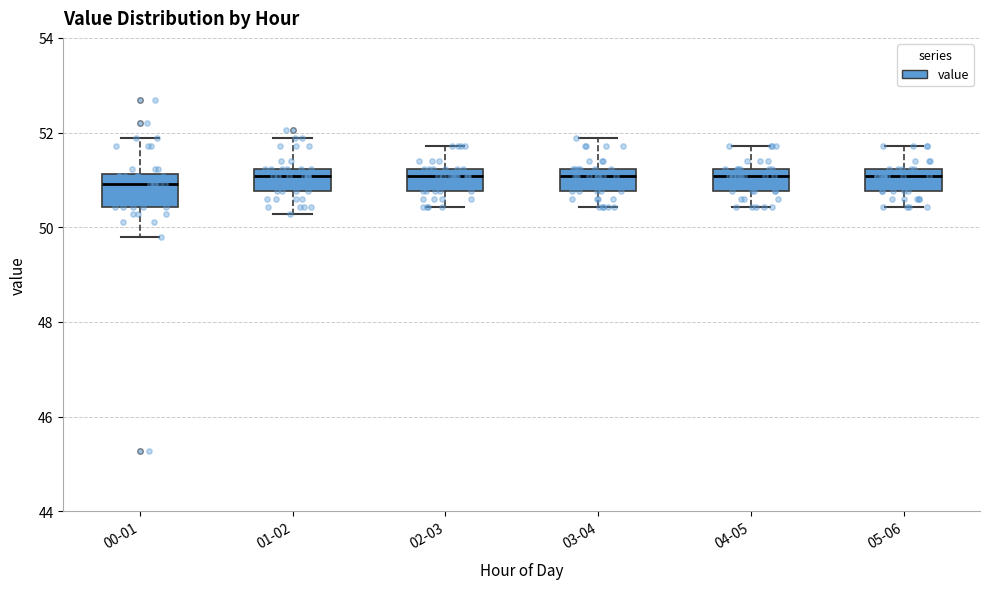

Reading left to right, transcribe this box plot: for each box, give where its median line is, the range the box spans, and where its two whiskers end, as read against the y-axis. The values are not printed on the chart, so give them approximately, as read against the axis.

00-01: median 51.0, box 50.4 to 51.2, whiskers 49.8 to 51.8
01-02: median 51.0, box 50.8 to 51.2, whiskers 50.2 to 51.8
02-03: median 51.0, box 50.8 to 51.2, whiskers 50.4 to 51.8
03-04: median 51.0, box 50.8 to 51.2, whiskers 50.4 to 51.8
04-05: median 51.0, box 50.8 to 51.2, whiskers 50.4 to 51.8
05-06: median 51.0, box 50.8 to 51.2, whiskers 50.4 to 51.8